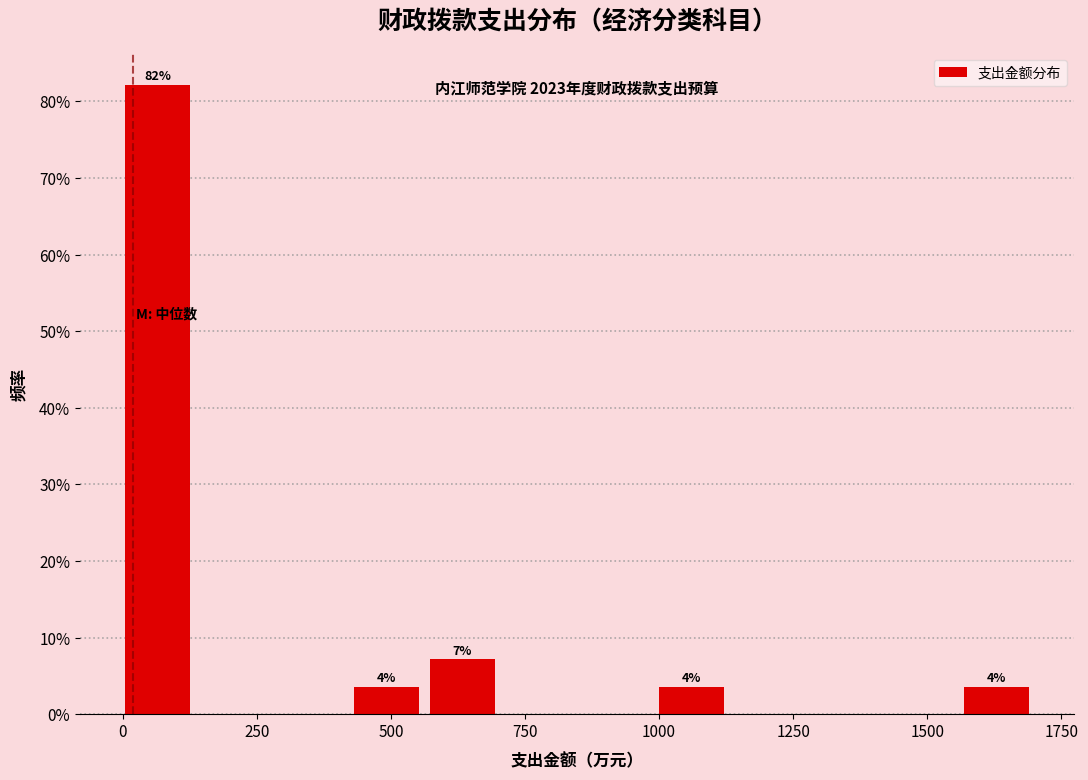

Read against the x-axis, roughly where is the centre of the tallest bar?

50